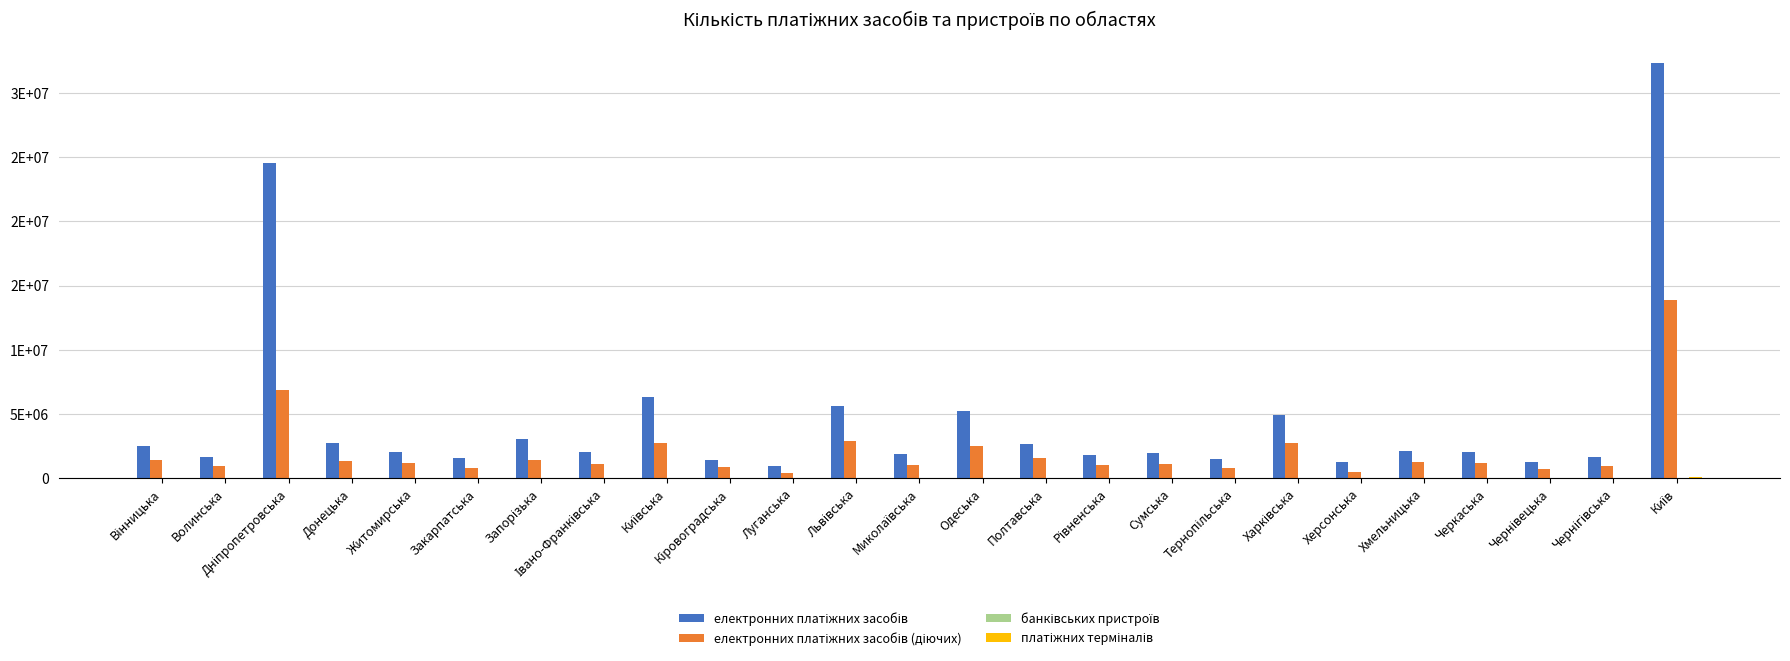

What is the sum of the платіжних терміналів values at Хмельницька and Львівська?

51797